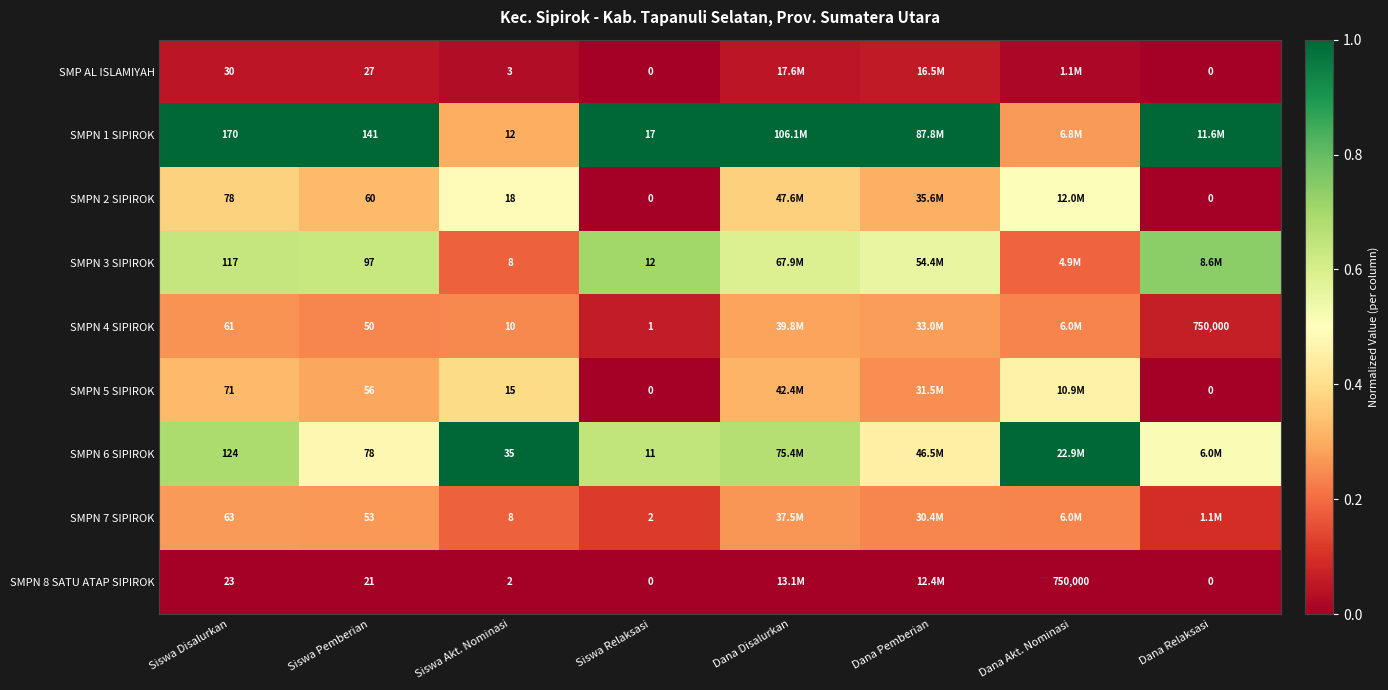

Which has a higher value, Siswa Relaksasi or Siswa Disalurkan?

Siswa Disalurkan